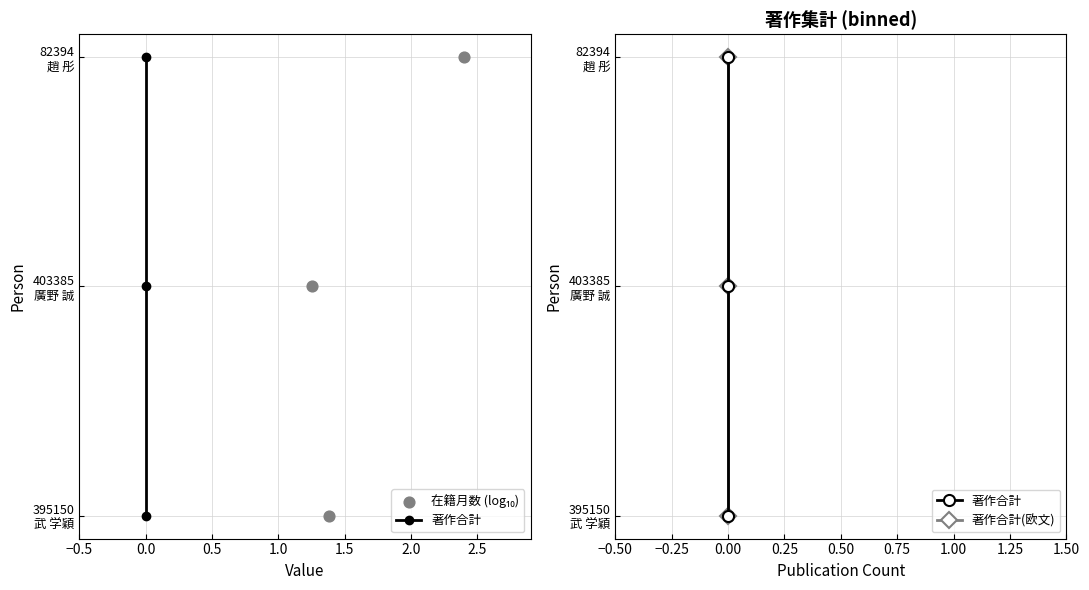

Which series has the widest spread of Y values?

著作合計